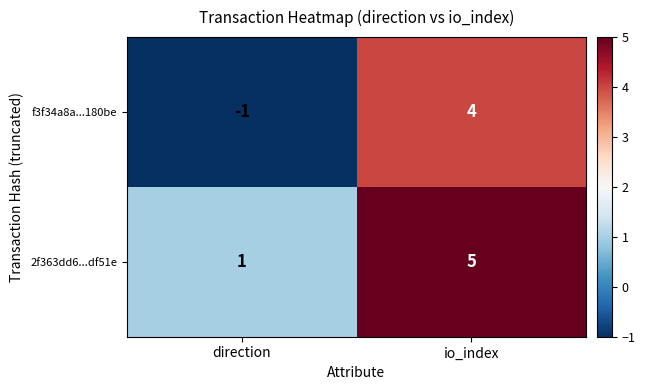

Which series changed the most between direction and io_index?

f3f34a8a...180be